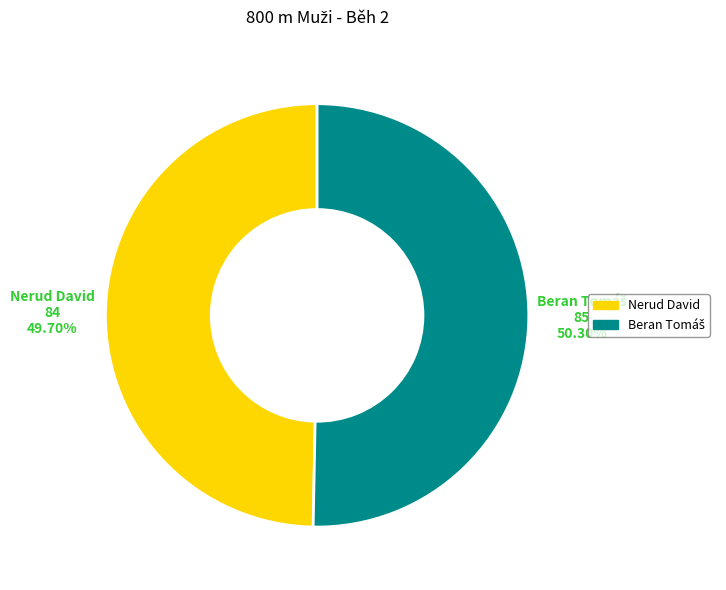

Is there any slice that represents more than half of the pie?

Yes